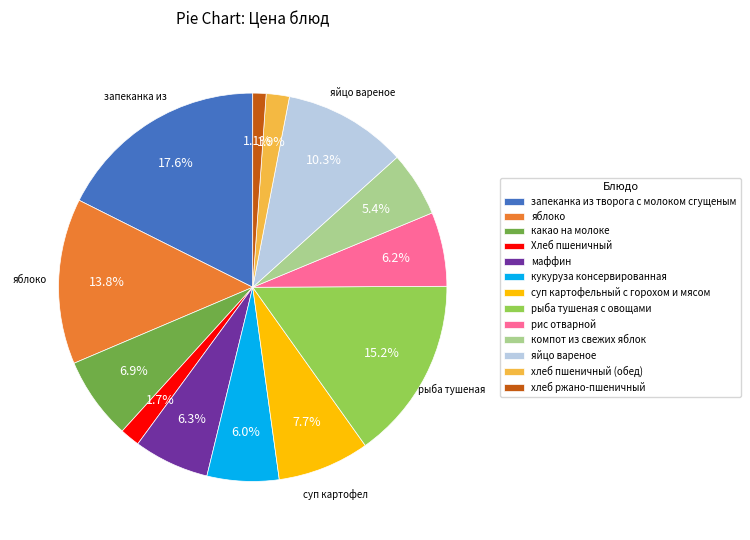

What percentage is NOT represented by компот из свежих яблок?

94.6%